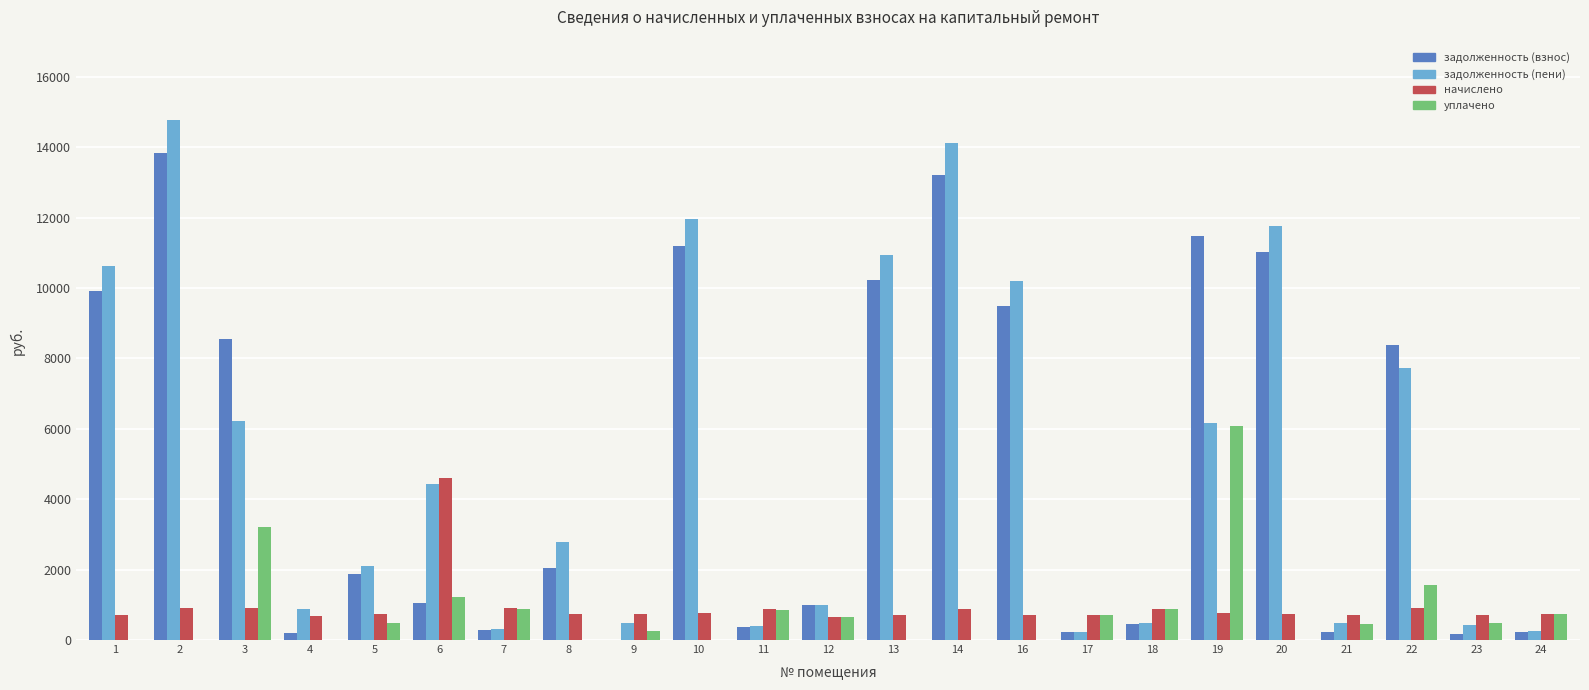

What is the maximum value shown in the chart?

14758.4